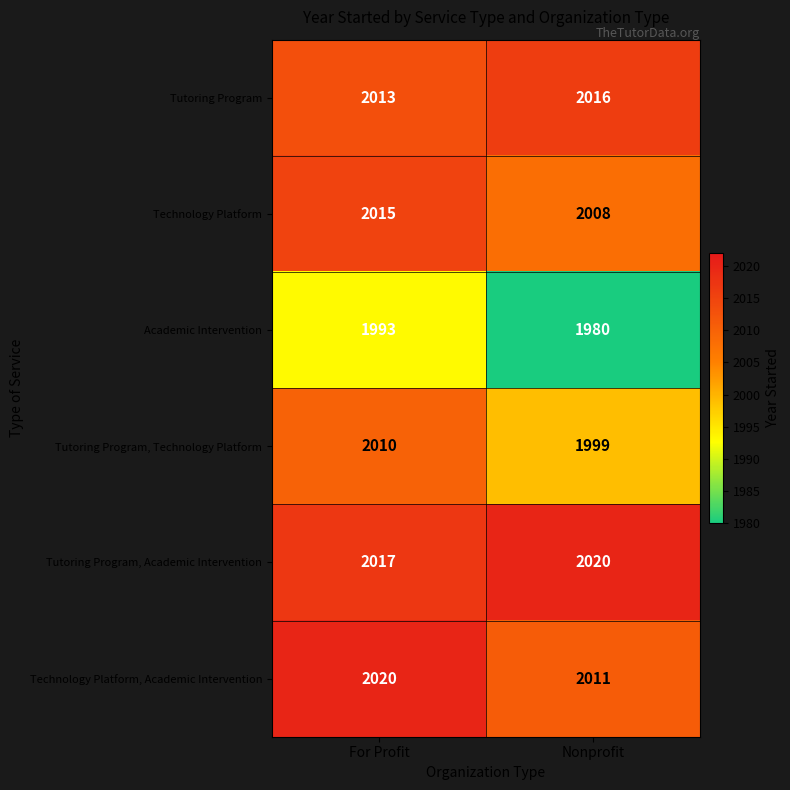

At Nonprofit, list the series in order from smallest to largest.

Academic Intervention, Tutoring Program, Technology Platform, Technology Platform, Technology Platform, Academic Intervention, Tutoring Program, Tutoring Program, Academic Intervention